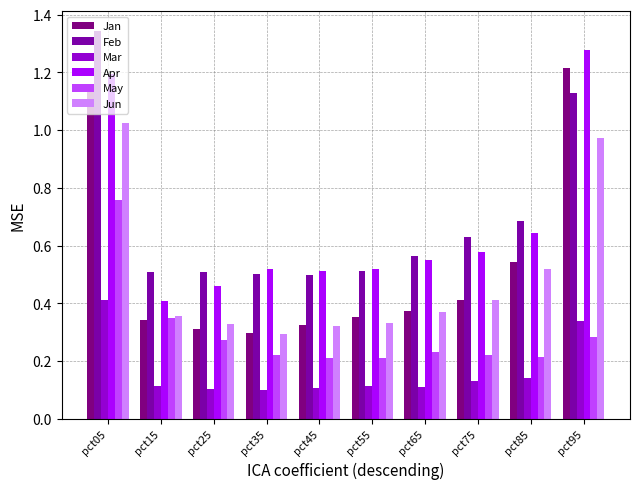

Count the Feb values in the range 0 to 1.

8